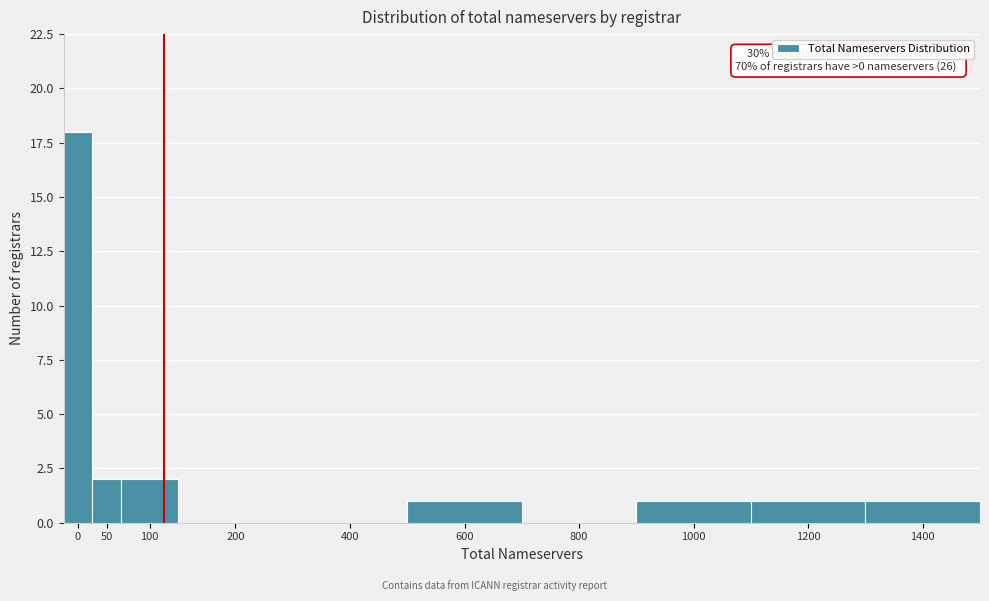

Reading right to left, what are all the values shown in this chart?

1400=1	1200=1	1000=1	800=0	600=1	400=0	200=0	100=2	50=2	0=18